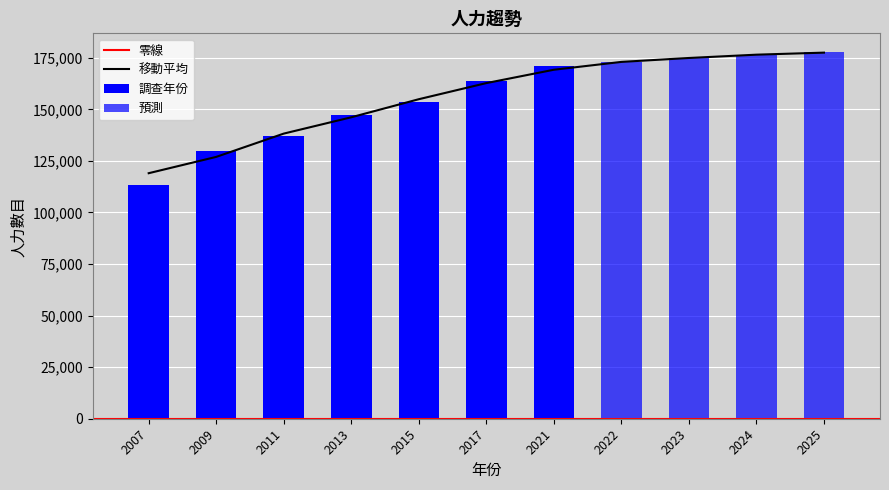

The chart shows a value of 246691.8 at 2011. True or false?

False